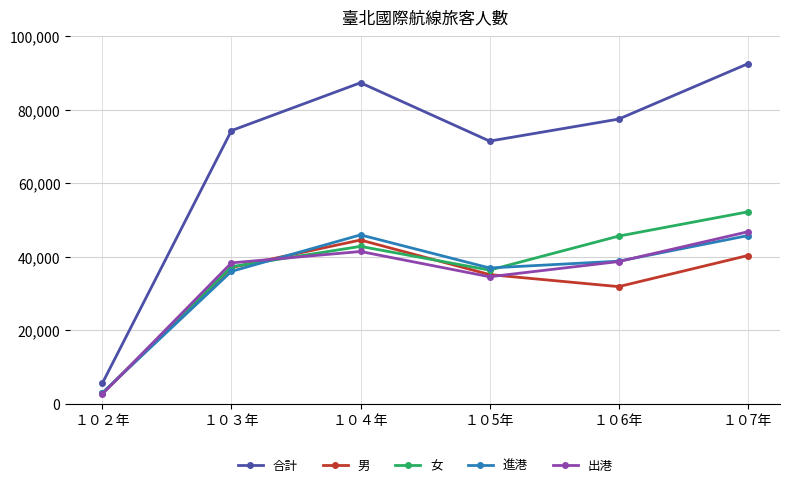

True or false: 合計 and 男 intersect in this chart.

False